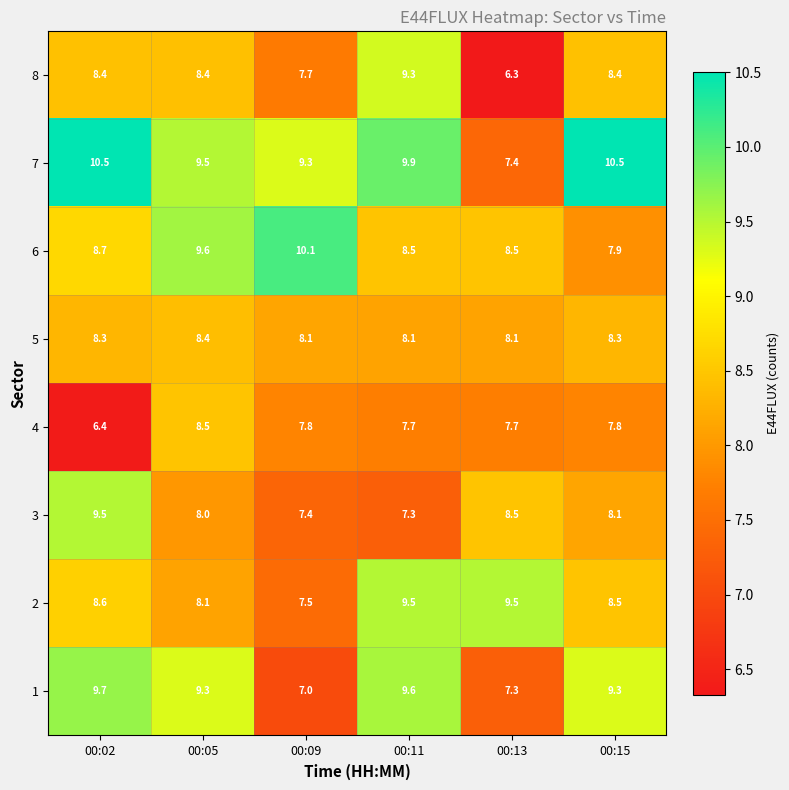

What is the difference between the highest and lowest values at 00:02?

4.1